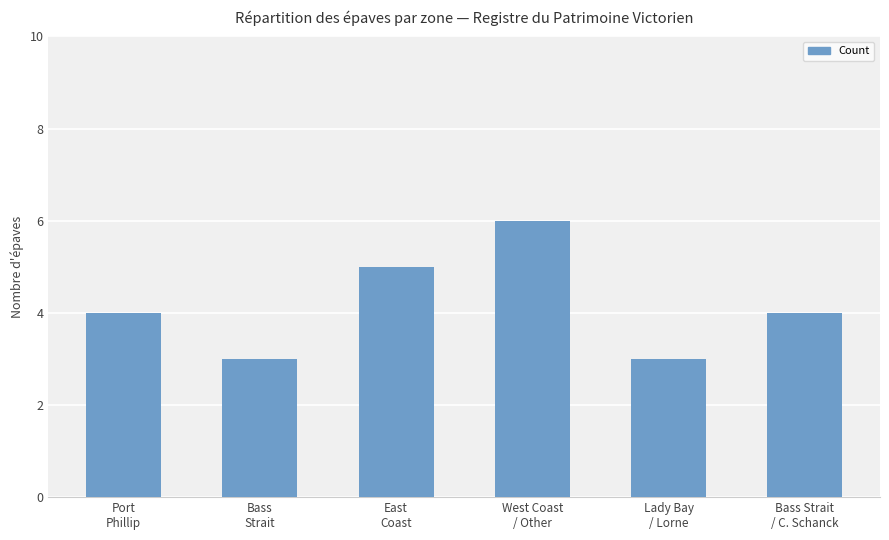

How many bars are there in total?

6